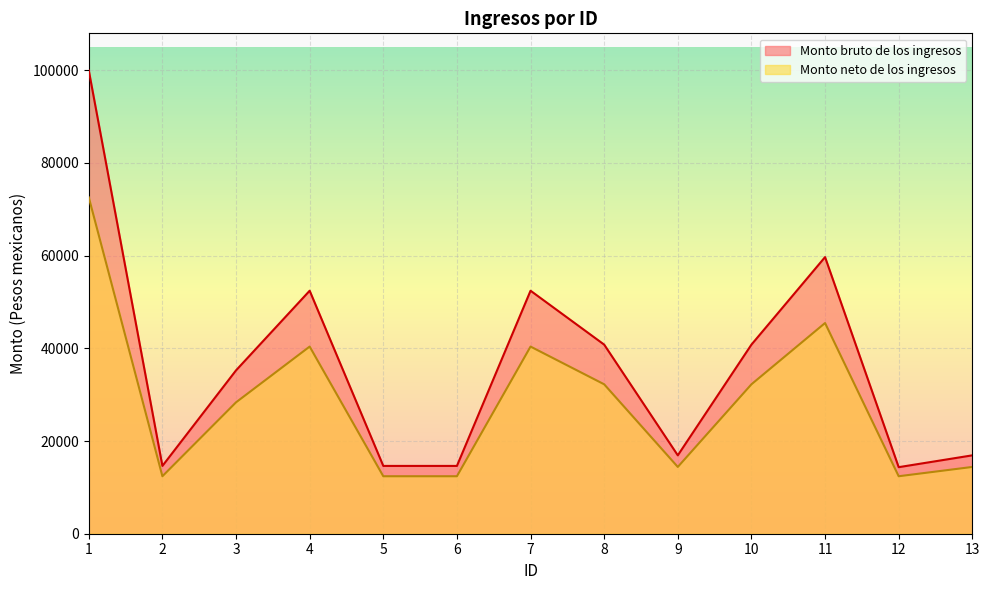

Where does the Monto bruto de los ingresos series first go above 35248?

1